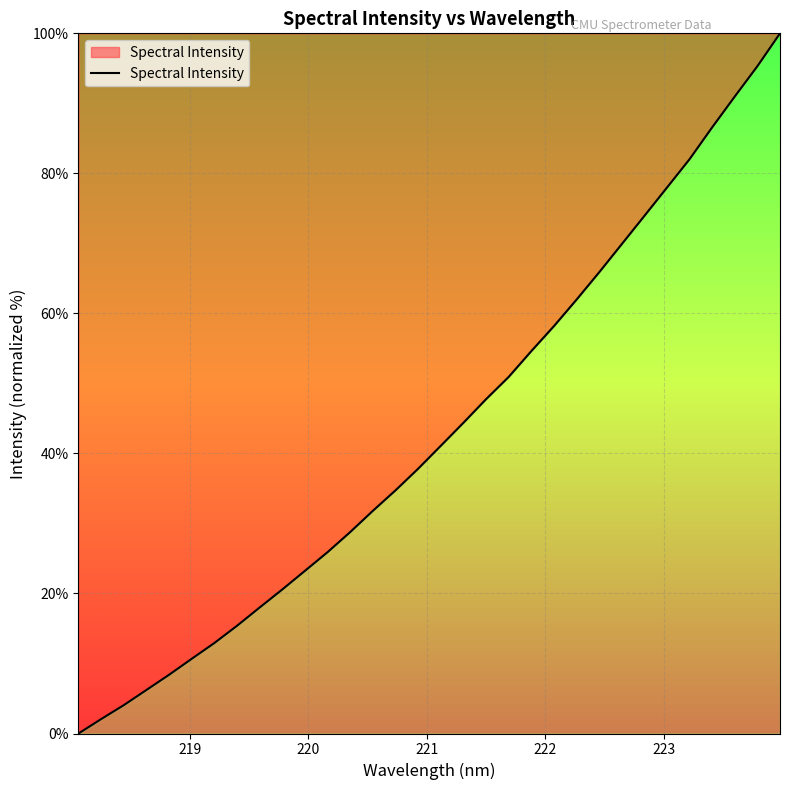

What is the sum of all values?

1382.1